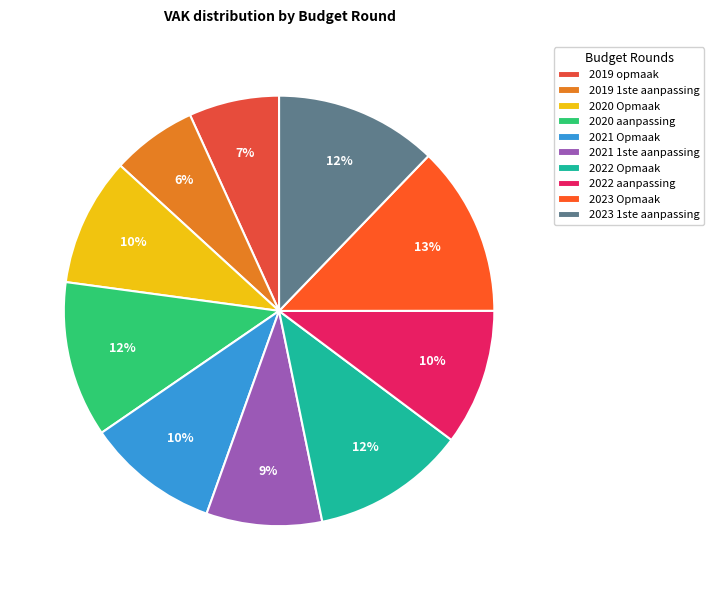

Approximately how many times larger is the value at 2020 aanpassing compared to 2019 1ste aanpassing?

1.8